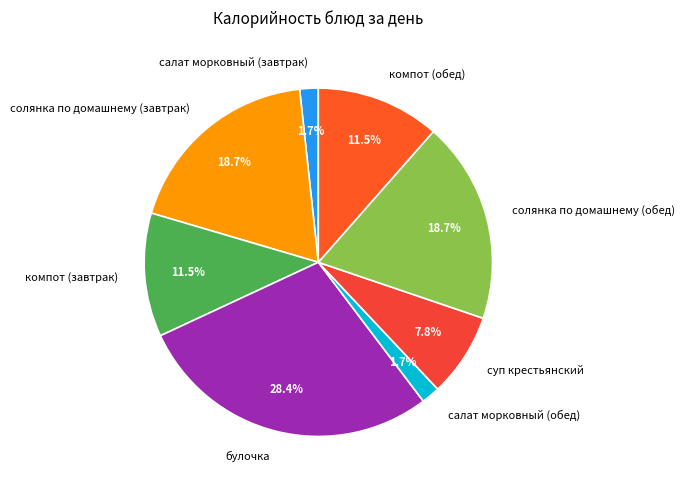

To the nearest percent, what is the difference between the largest and smallest slice percentages?

27%